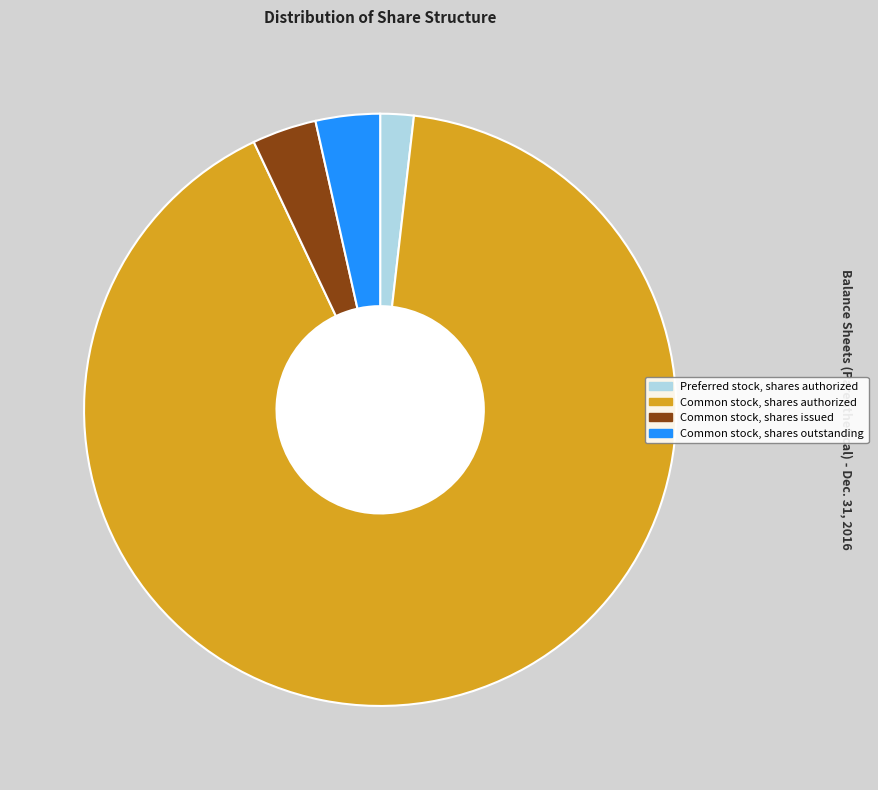

Which category has the biggest portion of the pie?

Common stock, shares authorized